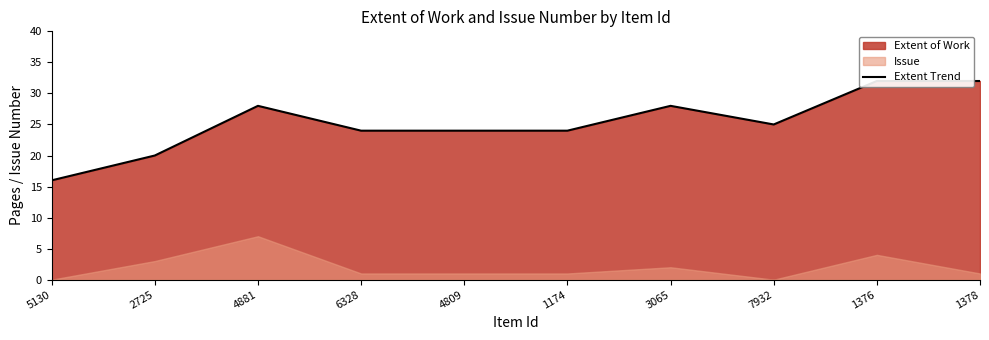

What is the value of the 4th point from the left?

24